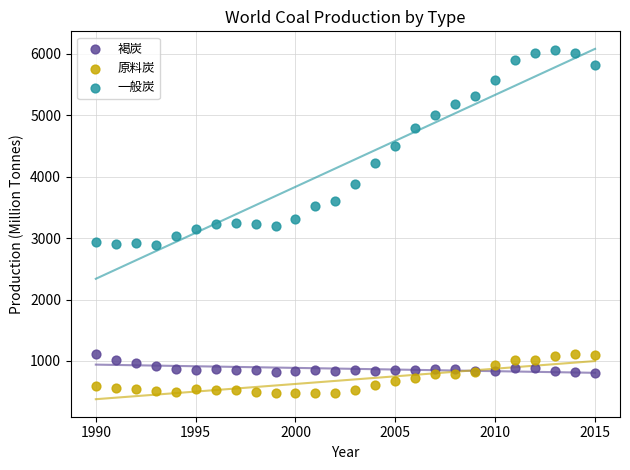

What is the X range (max minus min) for the scatter plot?

25.0